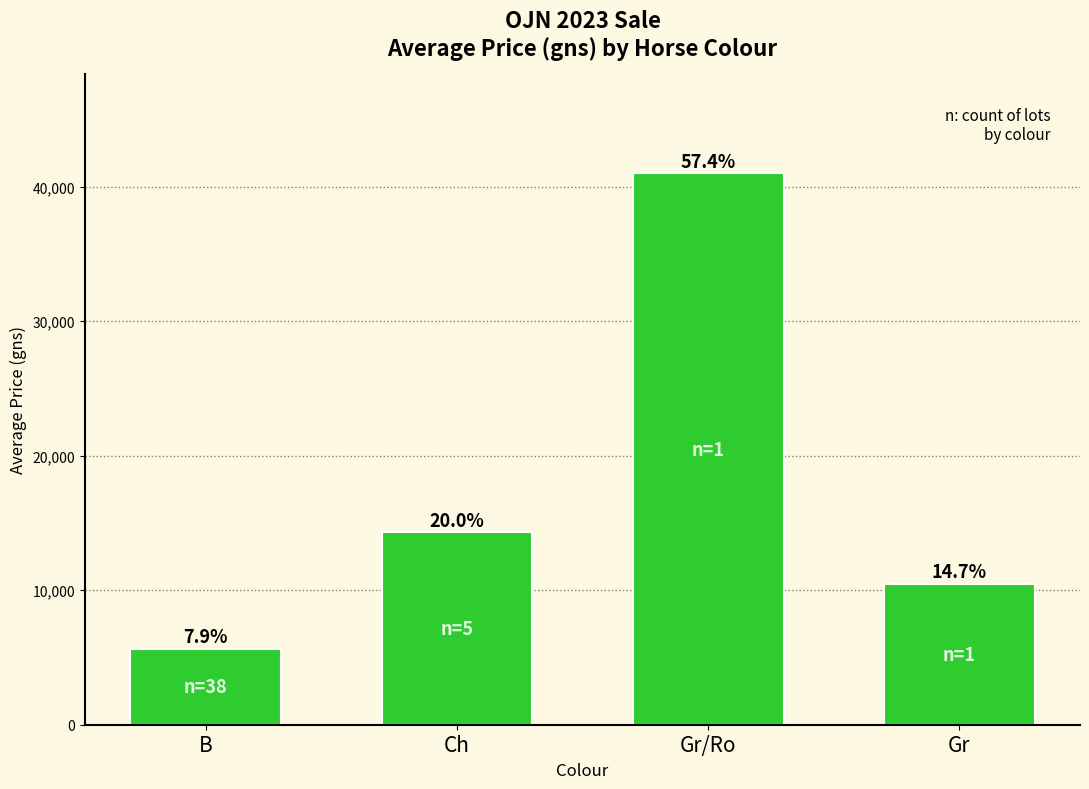

The value at Ch is 3401. True or false?

False